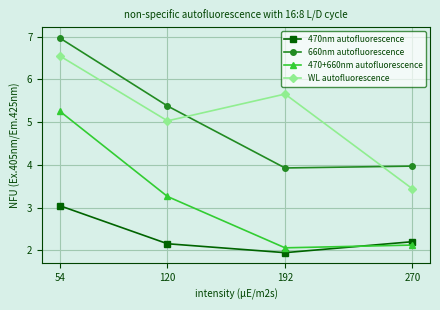

Which series has the largest range (max minus min)?

470+660nm autofluorescence